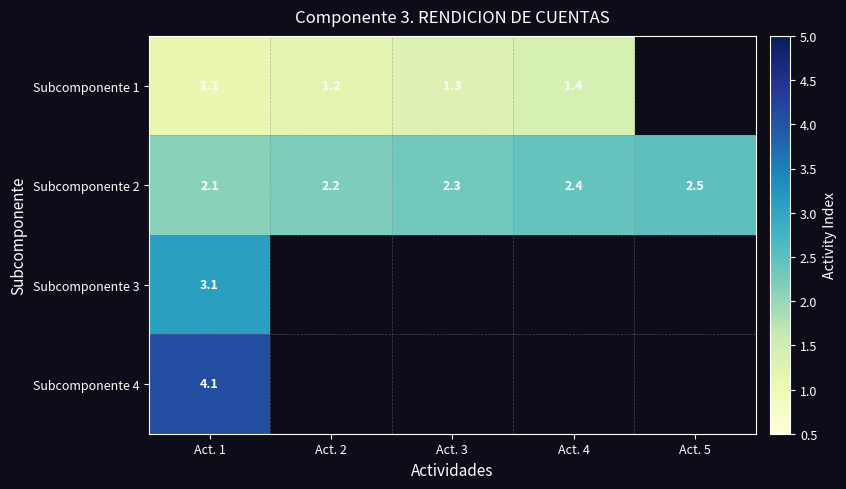

What is the average value of the Subcomponente 2 series?

2.3